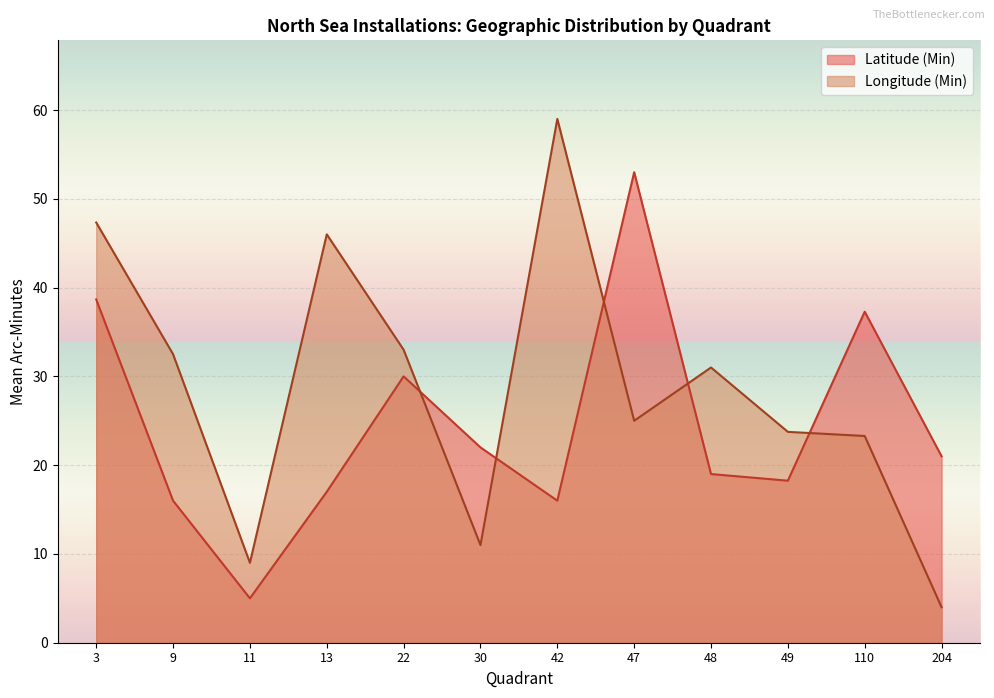

What is the difference between the maximum and minimum values in the Latitude (Min) series?

48.0